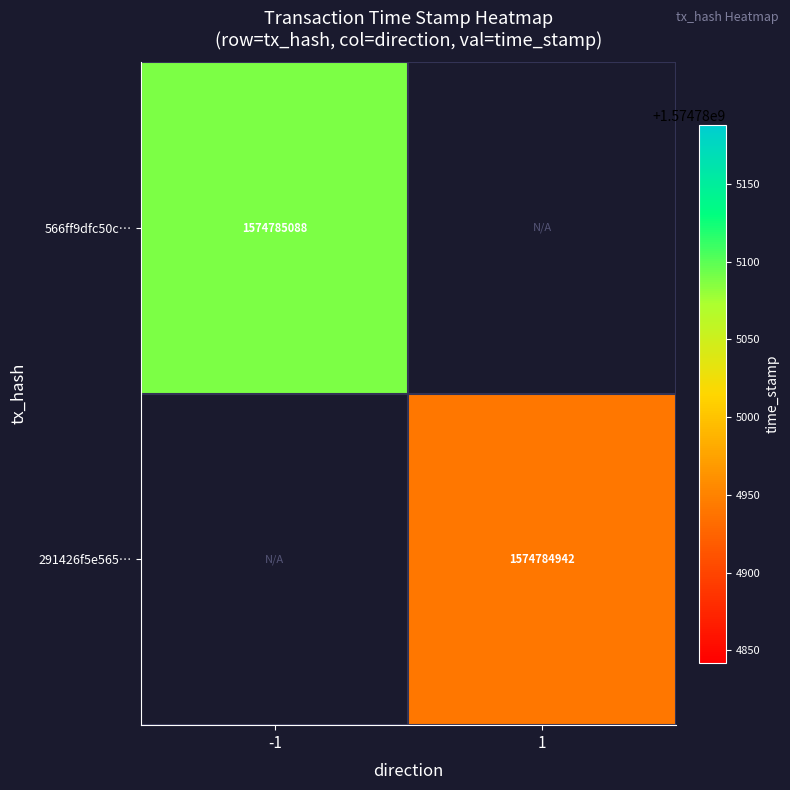

Rank the series by their average value, from lowest to highest.

291426f5e56570d92bcc2b9fe5fae410ac27914, 566ff9dfc50c13ffbc3816190c169420cb5904f